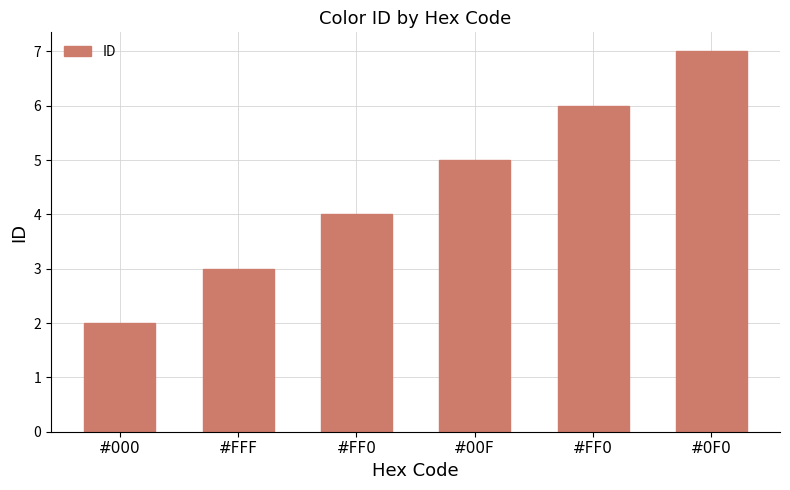

Reading left to right, list all the values displayed in this chart.

2	3	4	5	6	7